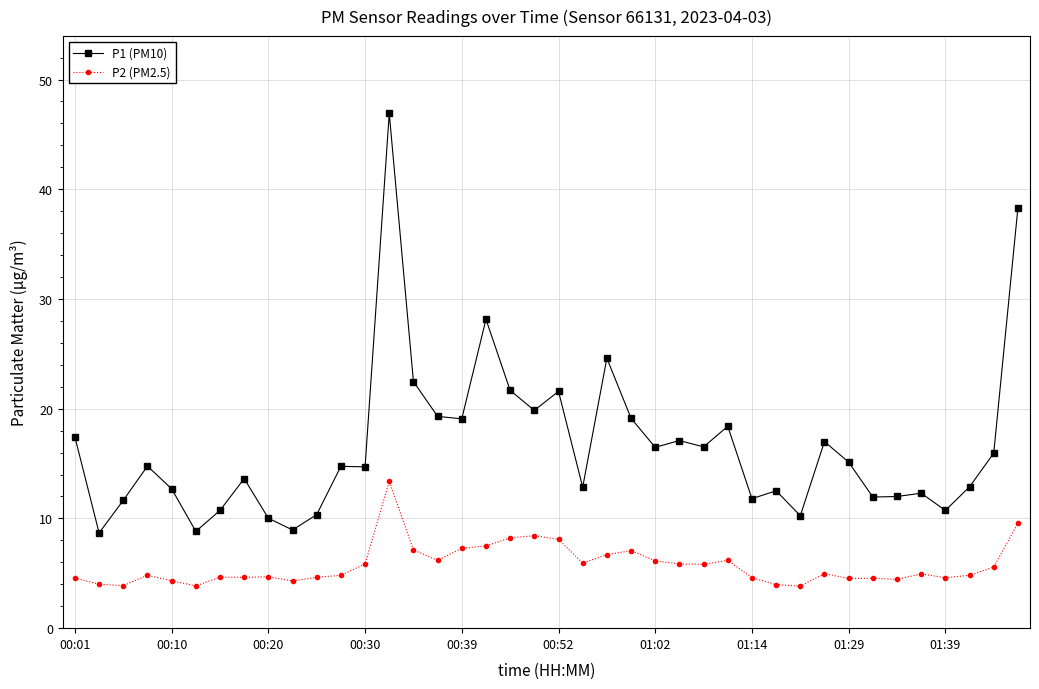

Rank the series by their maximum value, from lowest to highest.

P2 (PM2.5), P1 (PM10)